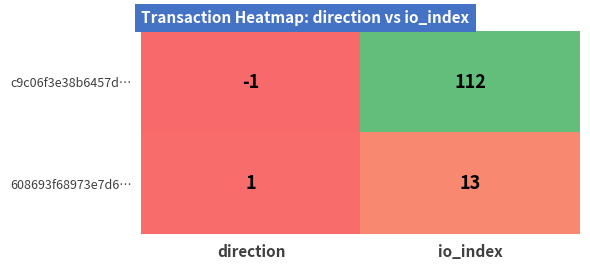

What is the sum of all c9c06f3e38b6457d… values?

111